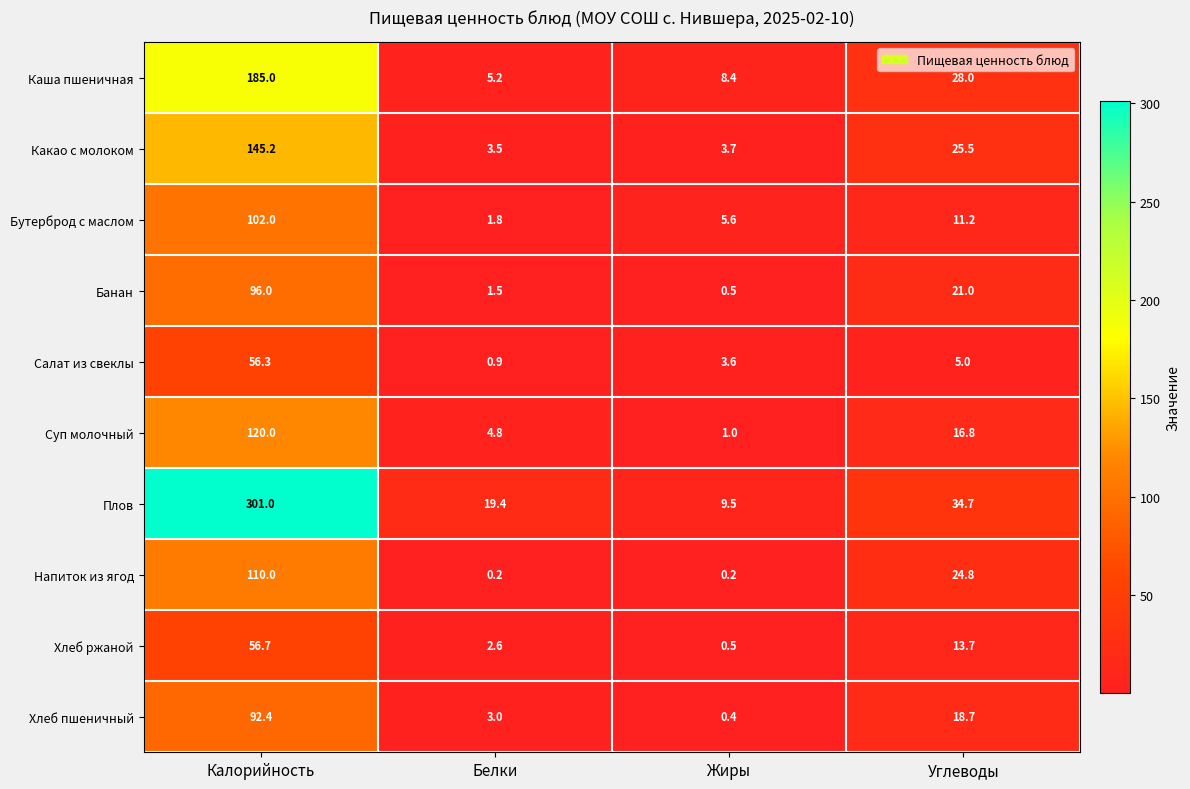

Is the value of Хлеб пшеничный at Белки greater than the value of Хлеб ржаной at Жиры?

Yes